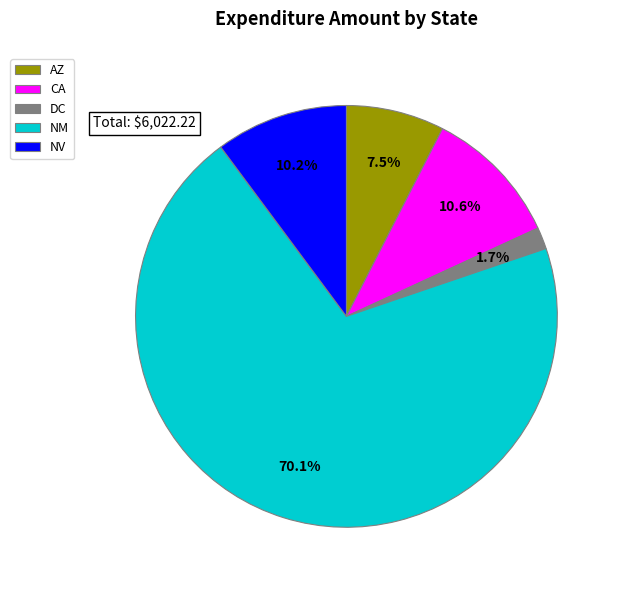

Which has a higher value, NV or DC?

NV